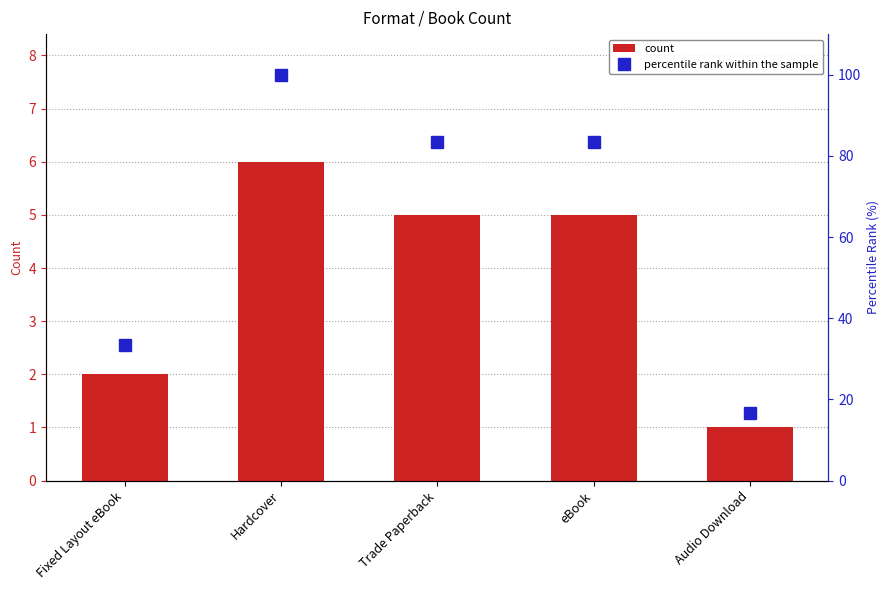

Which category has the highest value across all series?

Hardcover